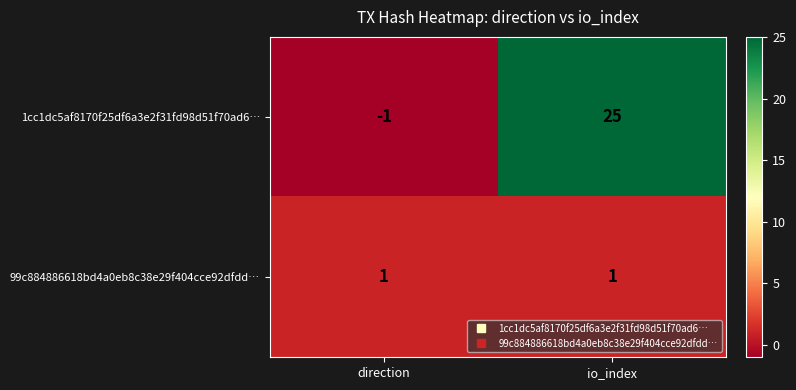

Reading left to right, list all the values displayed in this chart.

1cc1dc5af8170f25df6a3e2f31fd98d51f70ad6…: -1	25
99c884886618bd4a0eb8c38e29f404cce92dfdd…: 1	1